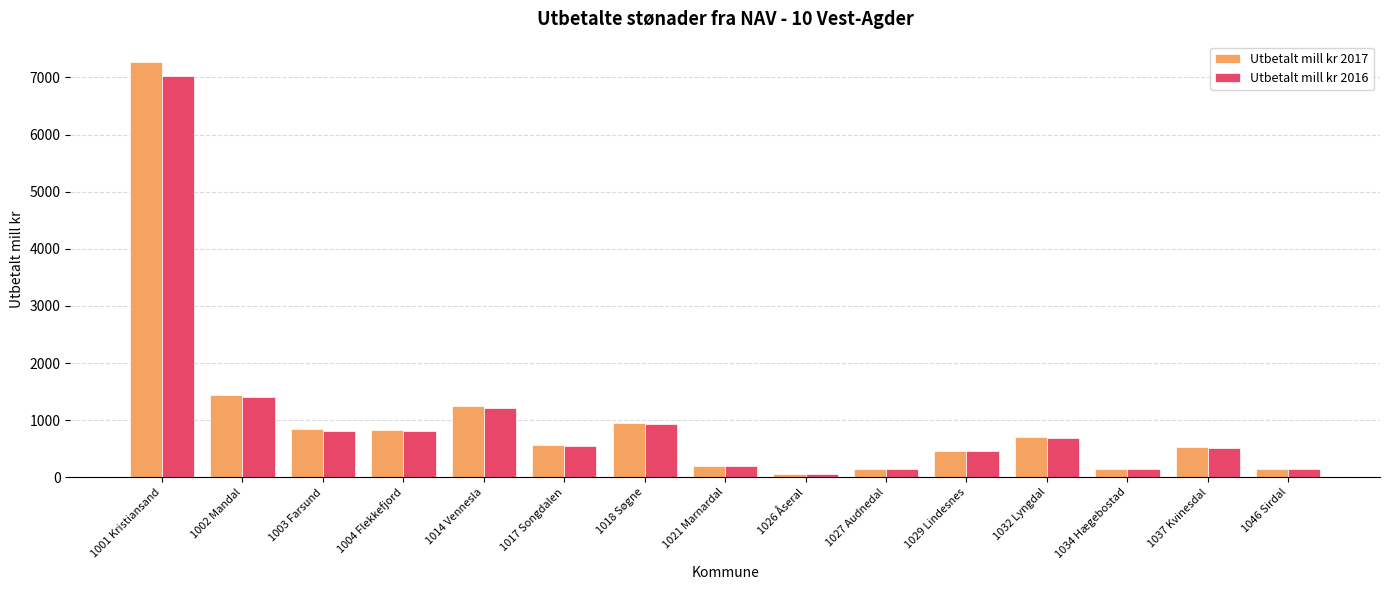

The Utbetalt mill kr 2016 series shows 454.0 at 1029 Lindesnes. True or false?

True